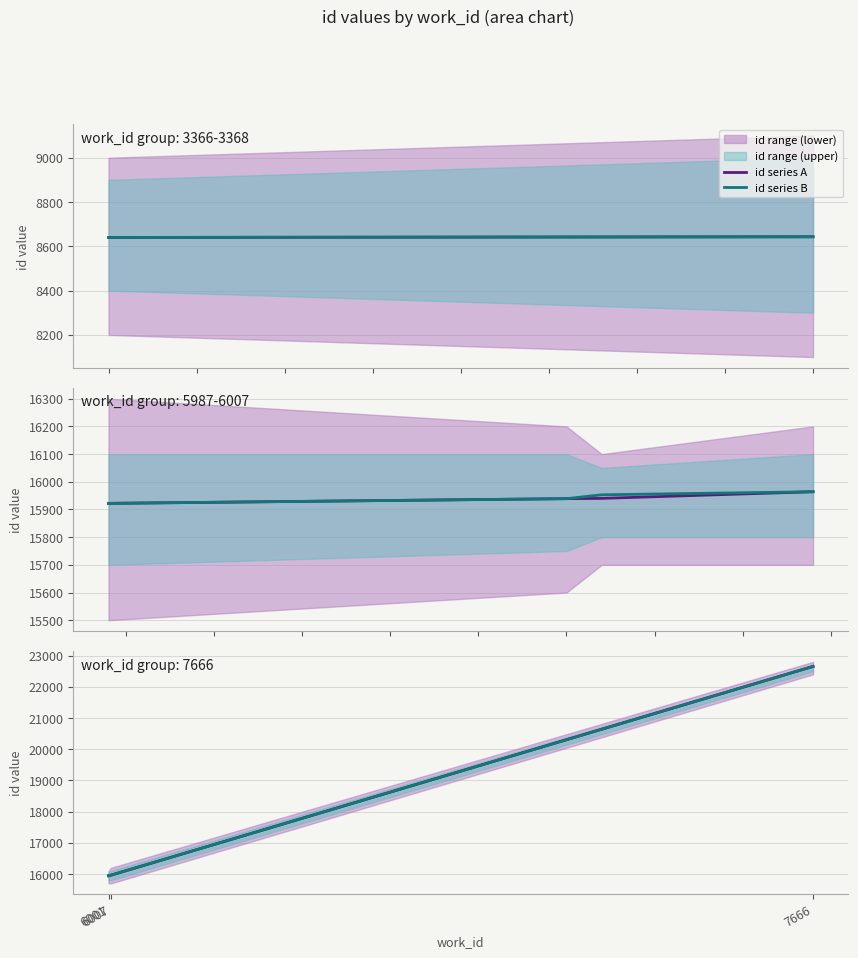

At which category does the chart reach its peak across all series?

7666